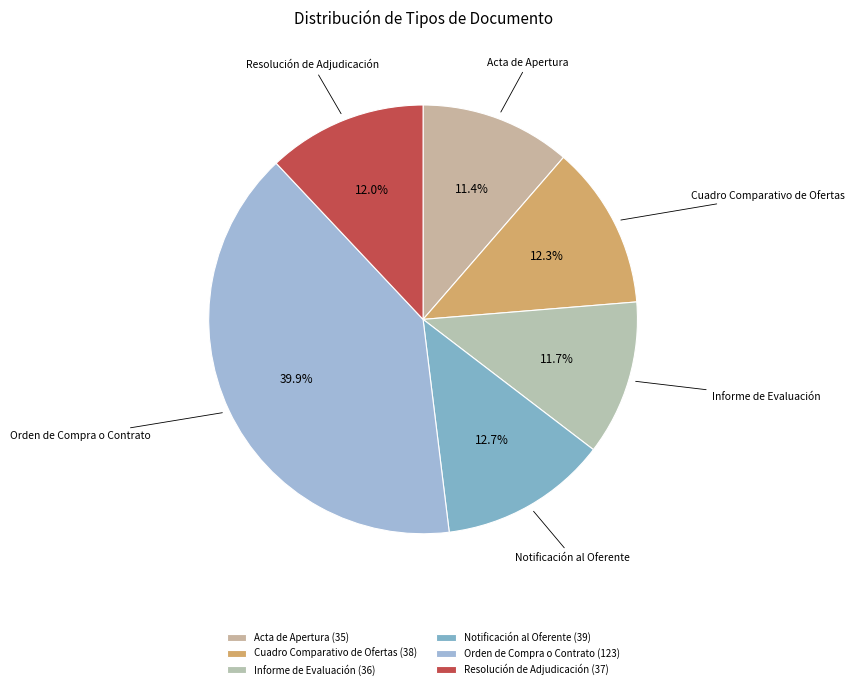

Count the number of slices in the pie.

6